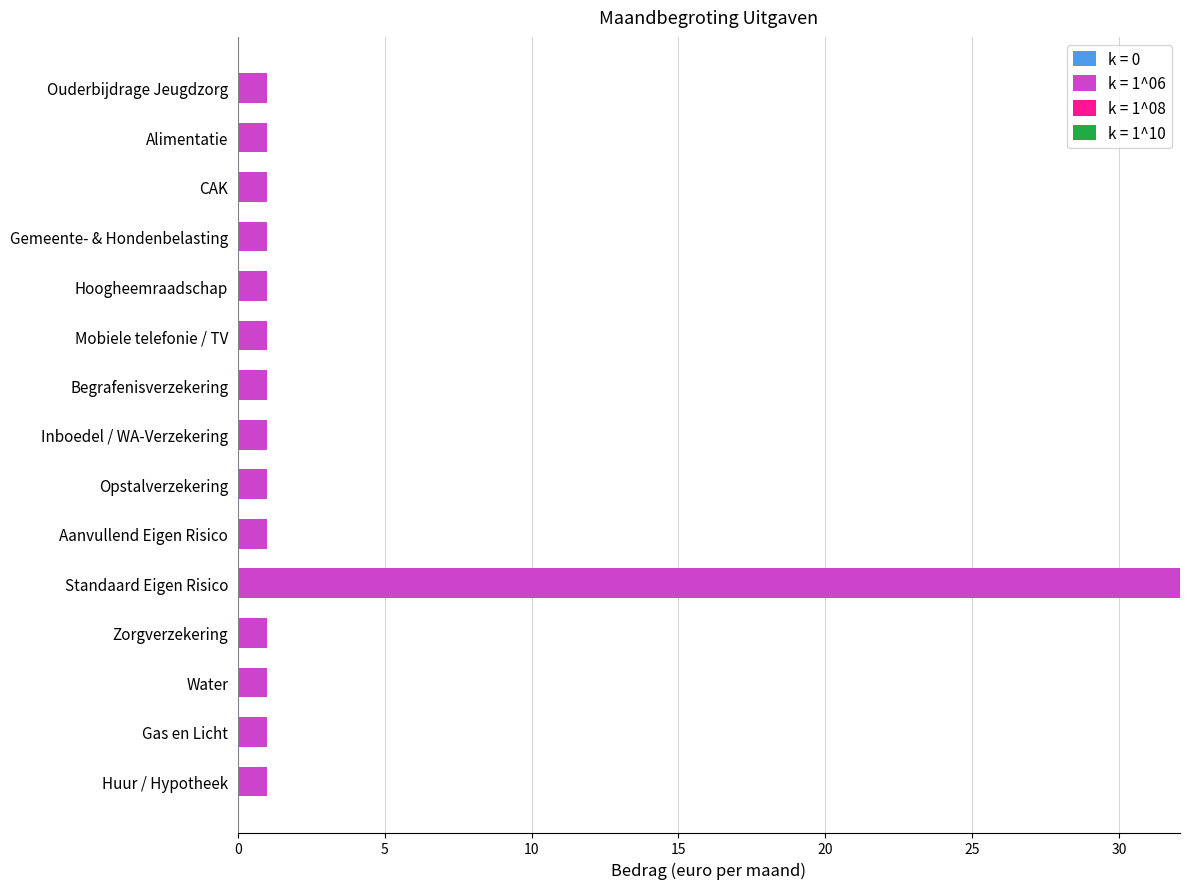

Approximately how many times larger is the value at Aanvullend Eigen Risico compared to CAK?

1.0